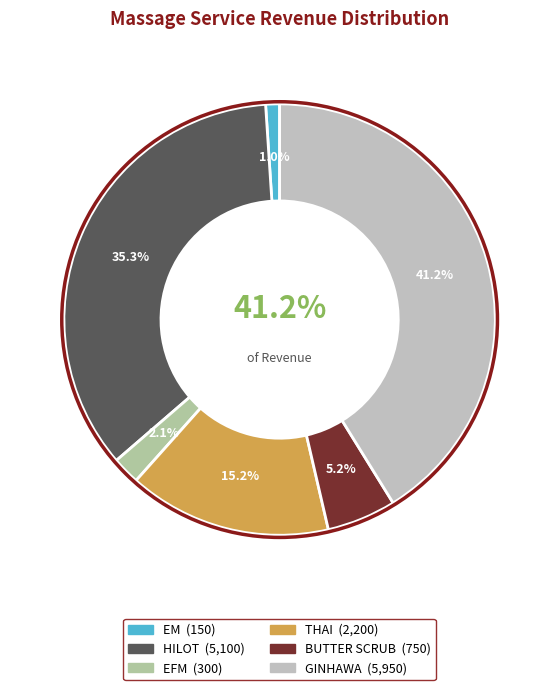

Rank the categories by value from highest to lowest.

GINHAWA, HILOT, THAI, BUTTER SCRUB, EFM, EM